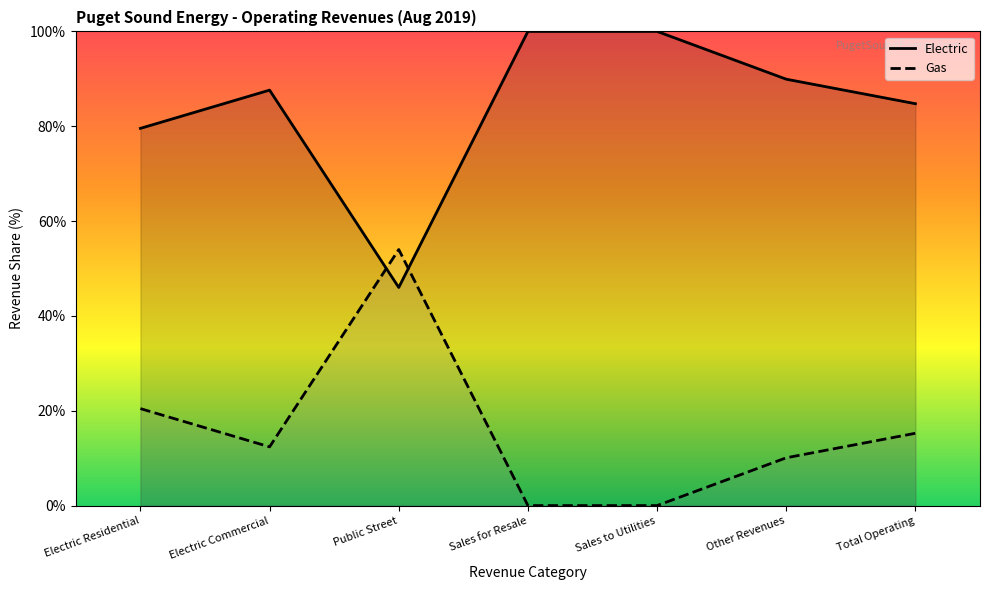

At which label does Gas reach its peak?

Public Street